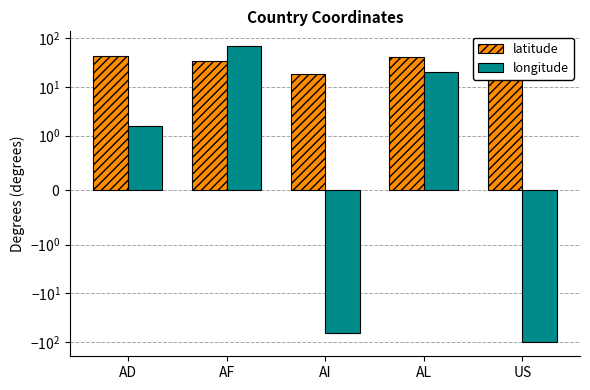

What is the greatest value displayed?

67.7